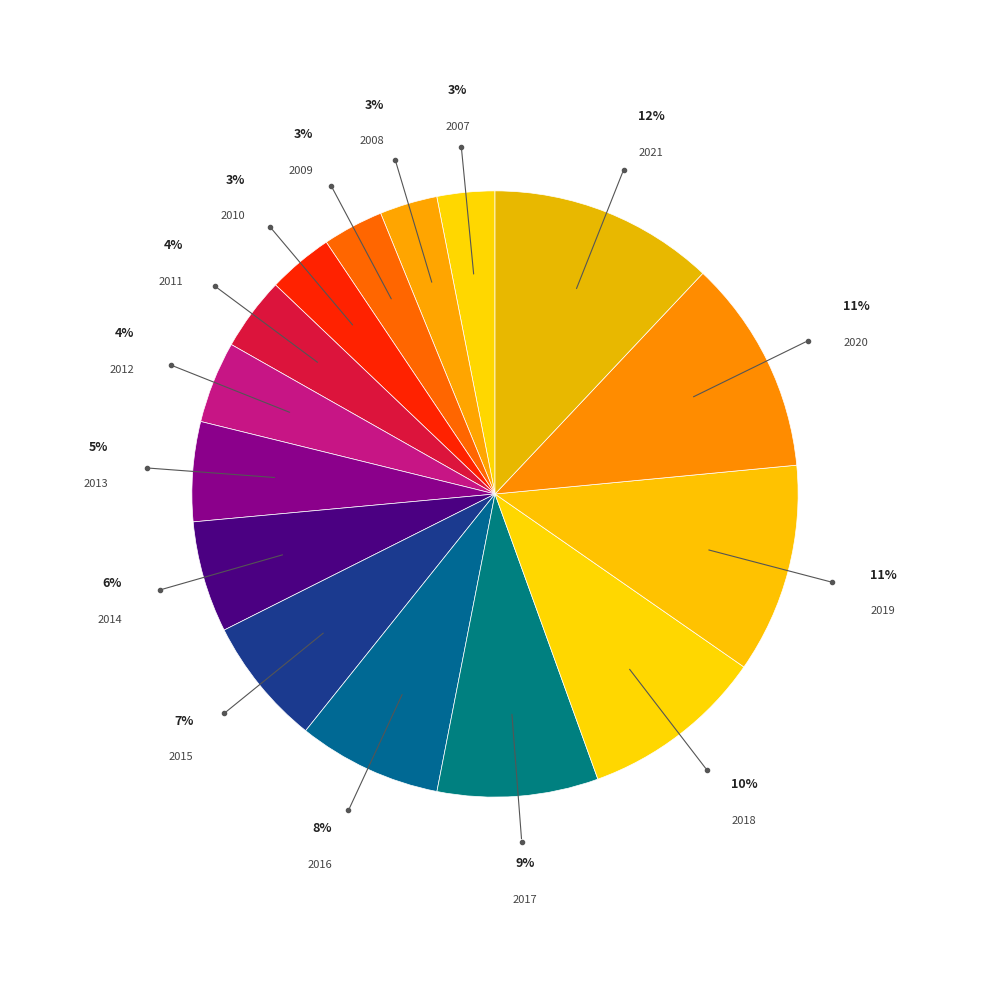

To the nearest percent, what is the difference between the largest and smallest slice percentages?

9%